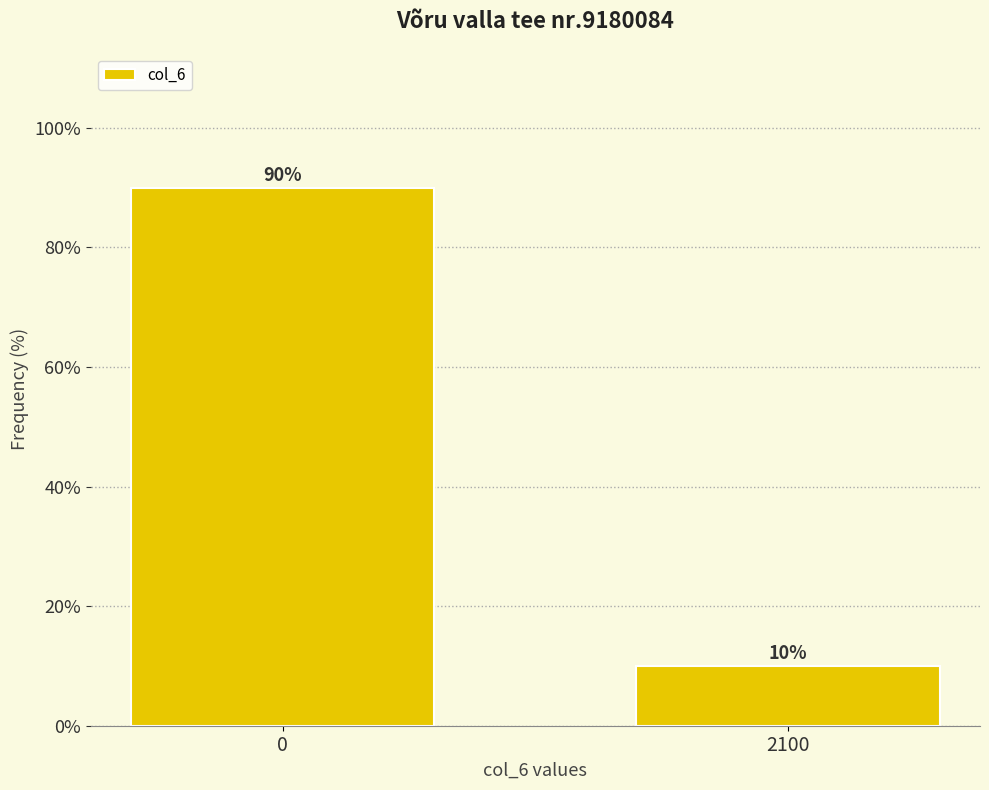

Reading right to left, transcribe all the data shown in this chart.

10	90